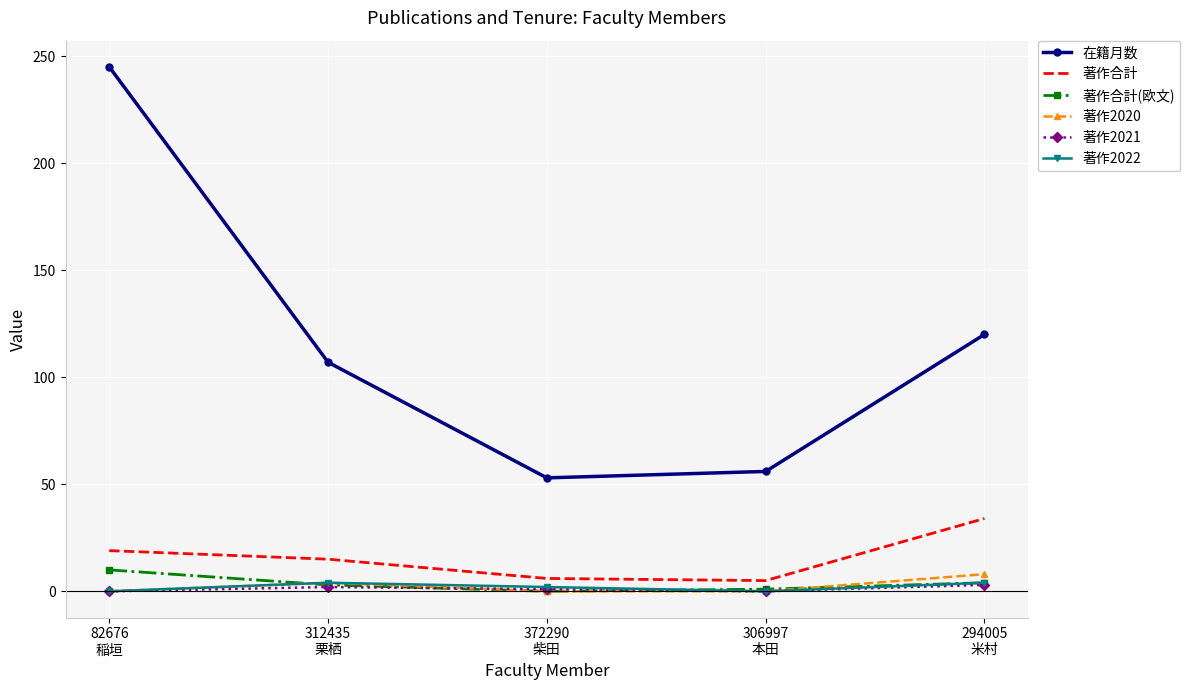

True or false: 在籍月数 and 著作2022 intersect in this chart.

False